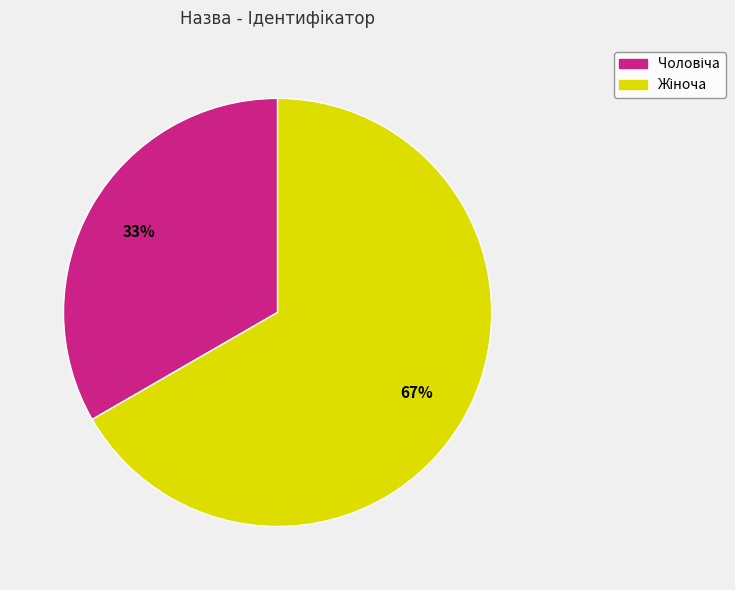

Count the number of slices in the pie.

2